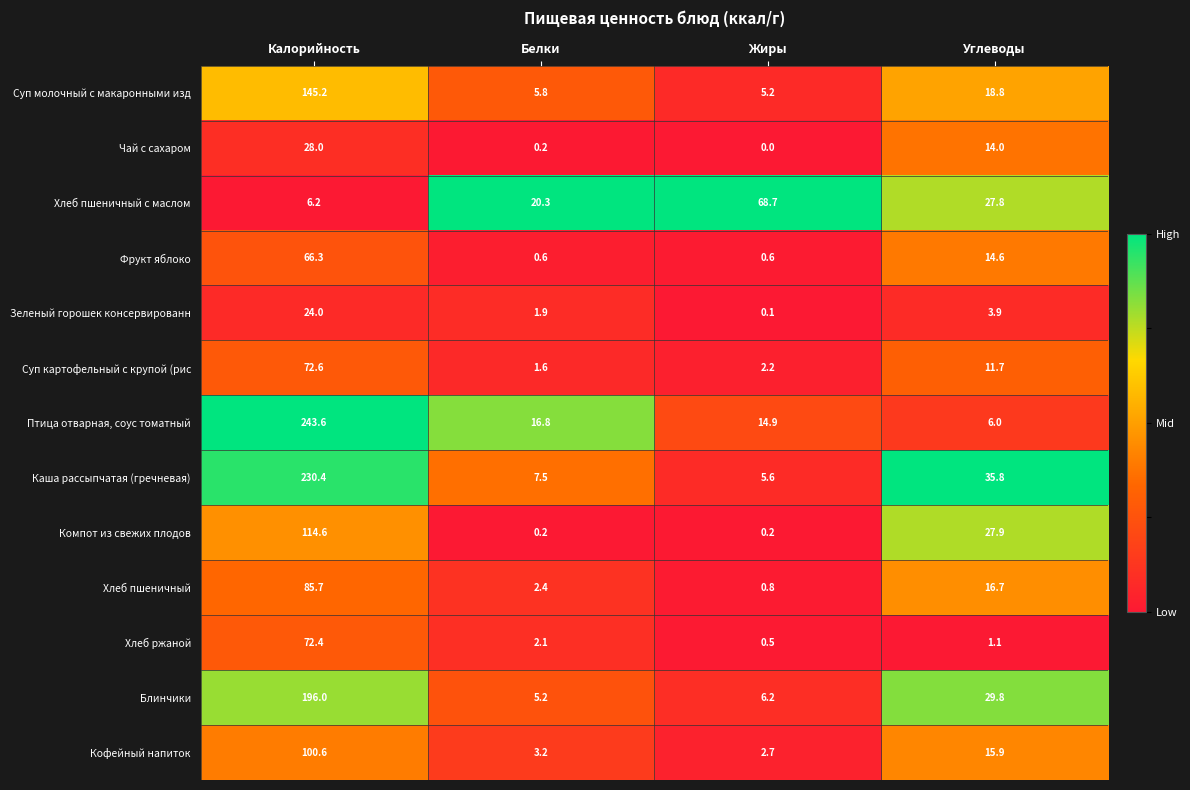

At which label does Хлеб пшеничный с маслом reach its minimum?

Калорийность